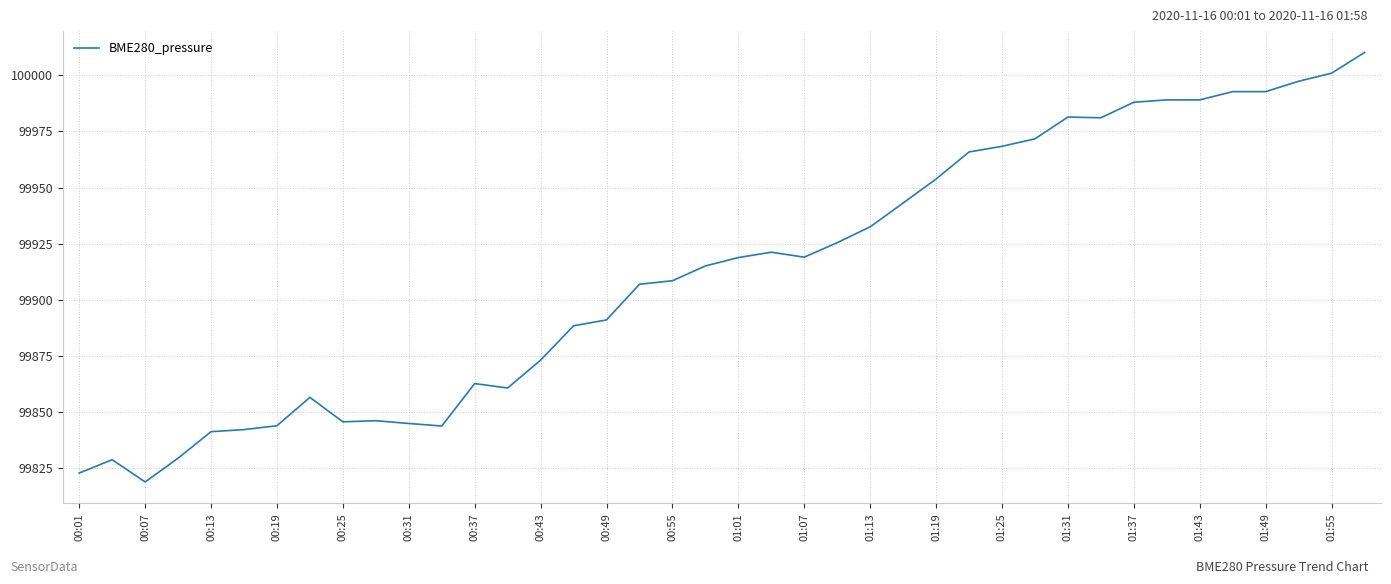

What is the greatest value displayed?

100010.2